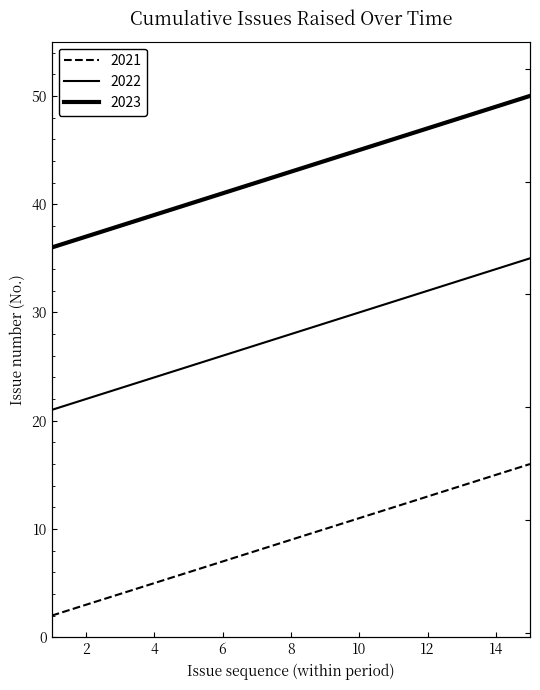

True or false: 2023 and 2022 cross at least once.

False